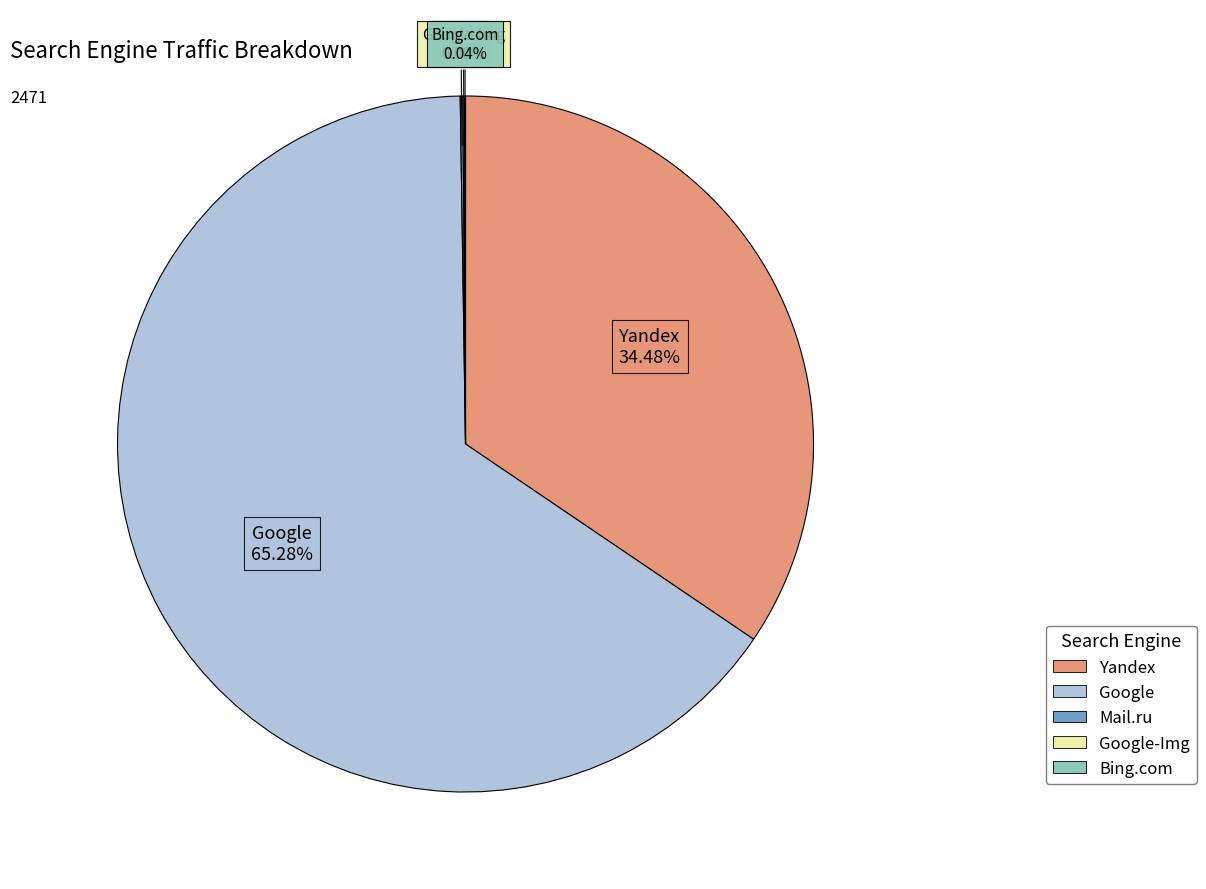

Which category has the biggest portion of the pie?

Google